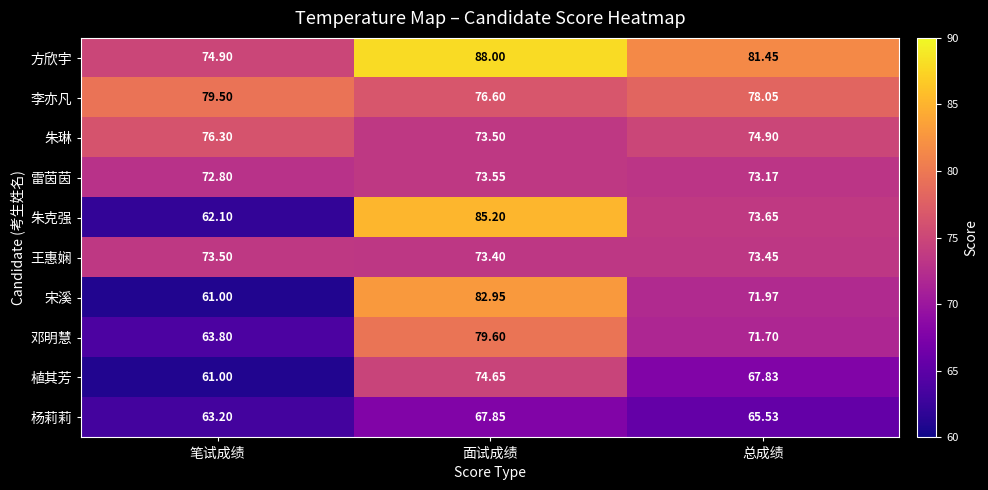

At which label does 宋溪 reach its peak?

面试成绩